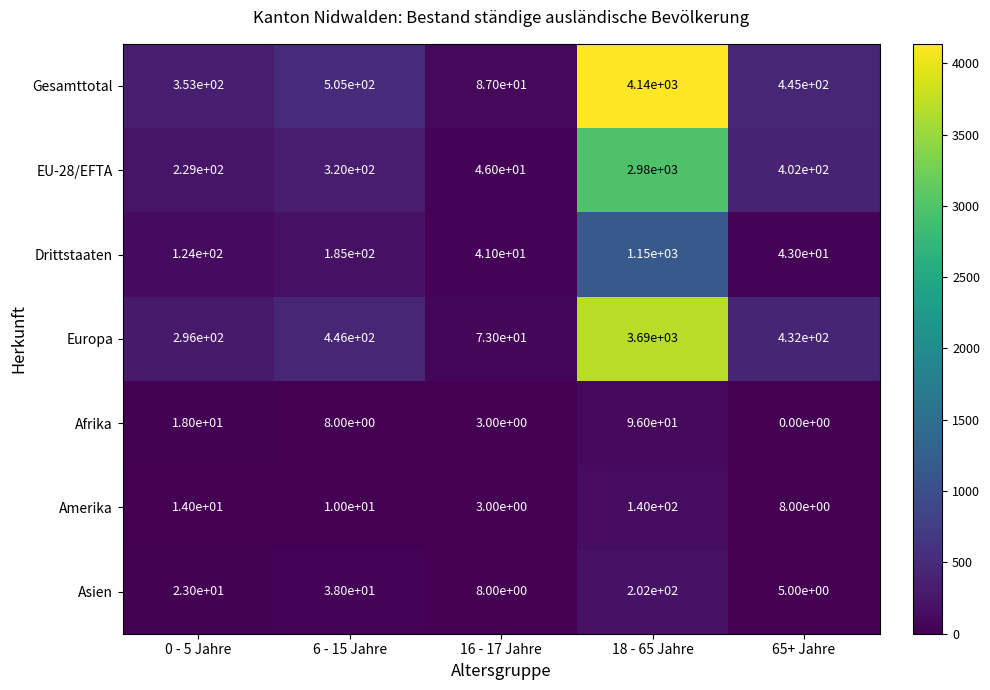

What is the average value of the Afrika series?

25